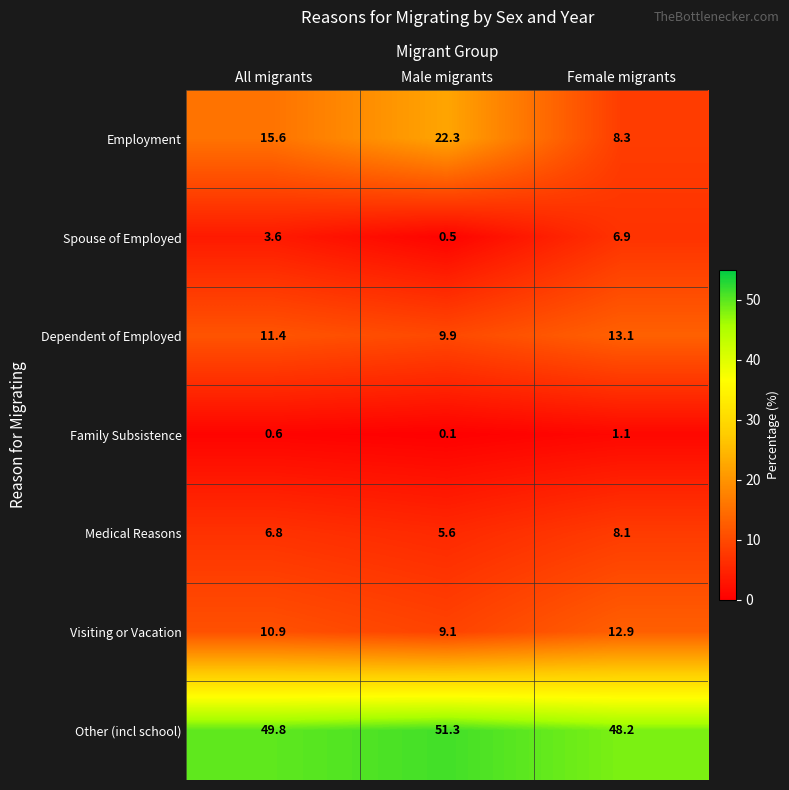

The Family Subsistence series shows 1.1 at Female migrants. True or false?

True